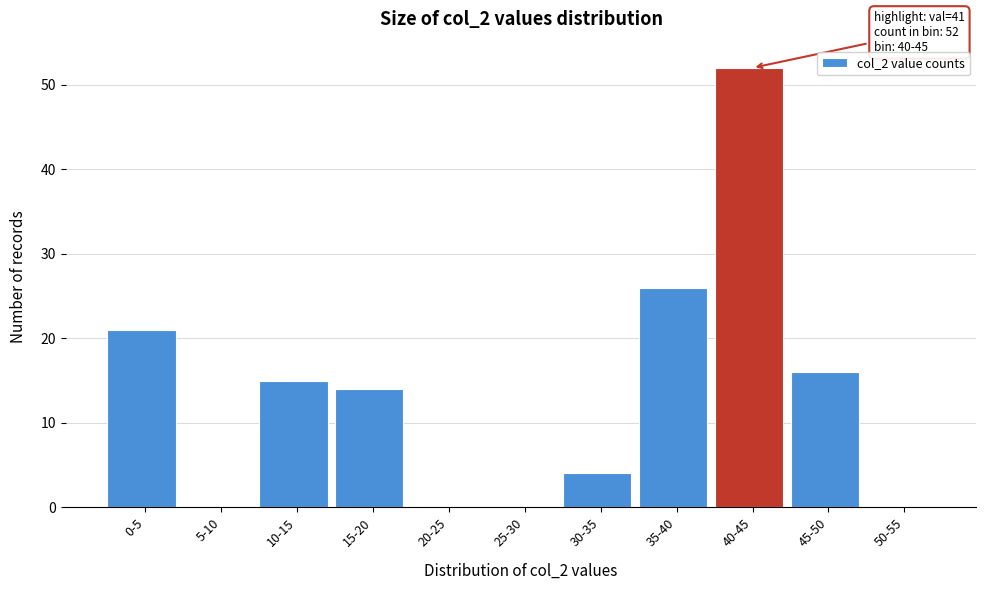

Reading left to right, transcribe all the data shown in this chart.

0-5=21	5-10=0	10-15=15	15-20=14	20-25=0	25-30=0	30-35=4	35-40=26	40-45=52	45-50=16	50-55=0